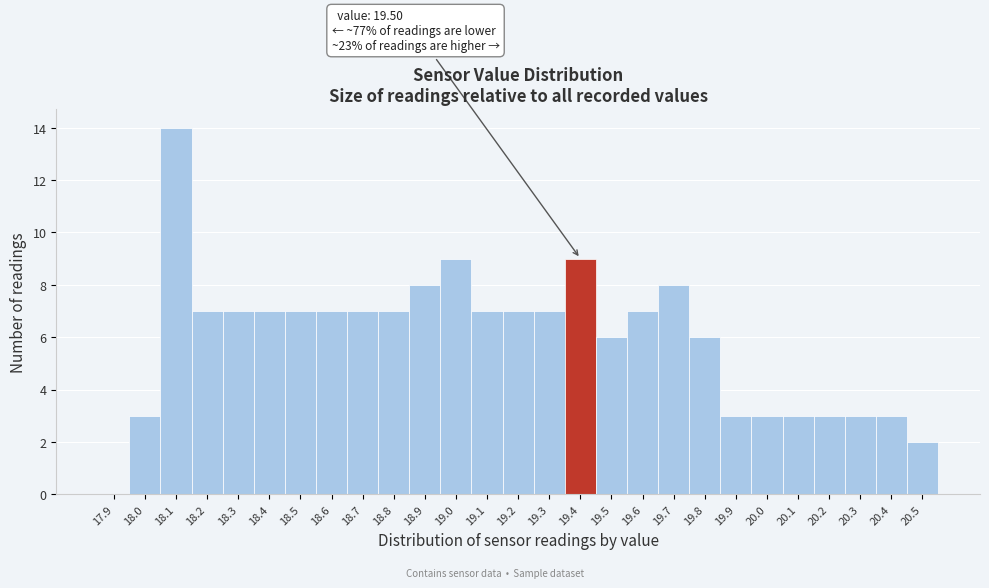

Reading left to right, transcribe all the data shown in this chart.

17.9=0	18.0=3	18.1=14	18.2=7	18.3=7	18.4=7	18.5=7	18.6=7	18.7=7	18.8=7	18.9=8	19.0=9	19.1=7	19.2=7	19.3=7	19.4=9	19.5=6	19.6=7	19.7=8	19.8=6	19.9=3	20.0=3	20.1=3	20.2=3	20.3=3	20.4=3	20.5=2